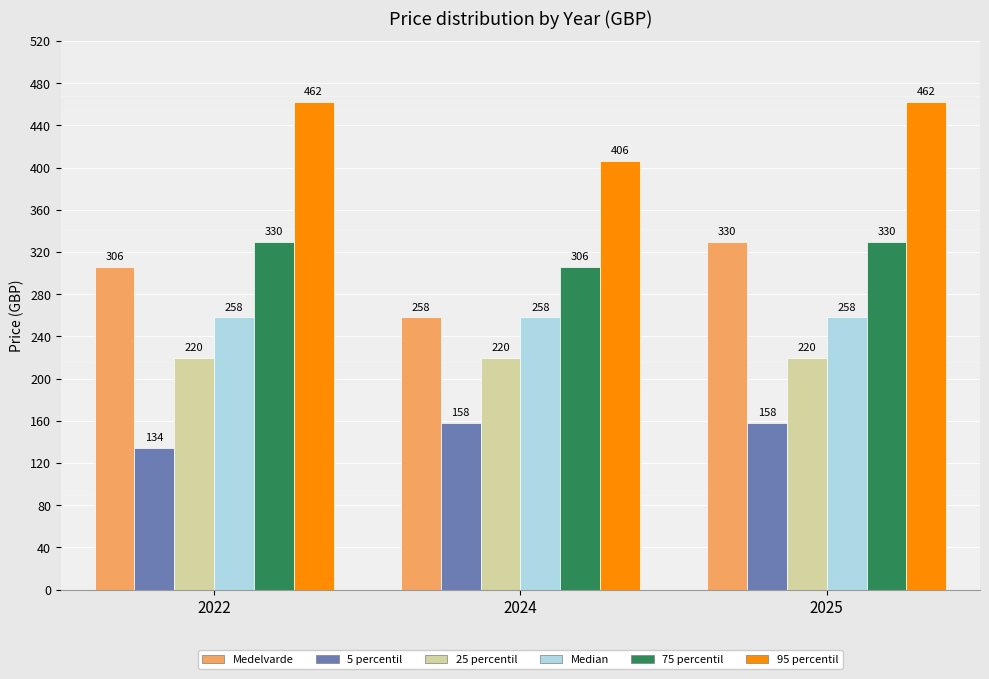

Reading left to right, extract all data points from this chart.

Medelvarde: 306	258	330
5 percentil: 134	158	158
25 percentil: 220	220	220
Median: 258	258	258
75 percentil: 330	306	330
95 percentil: 462	406	462